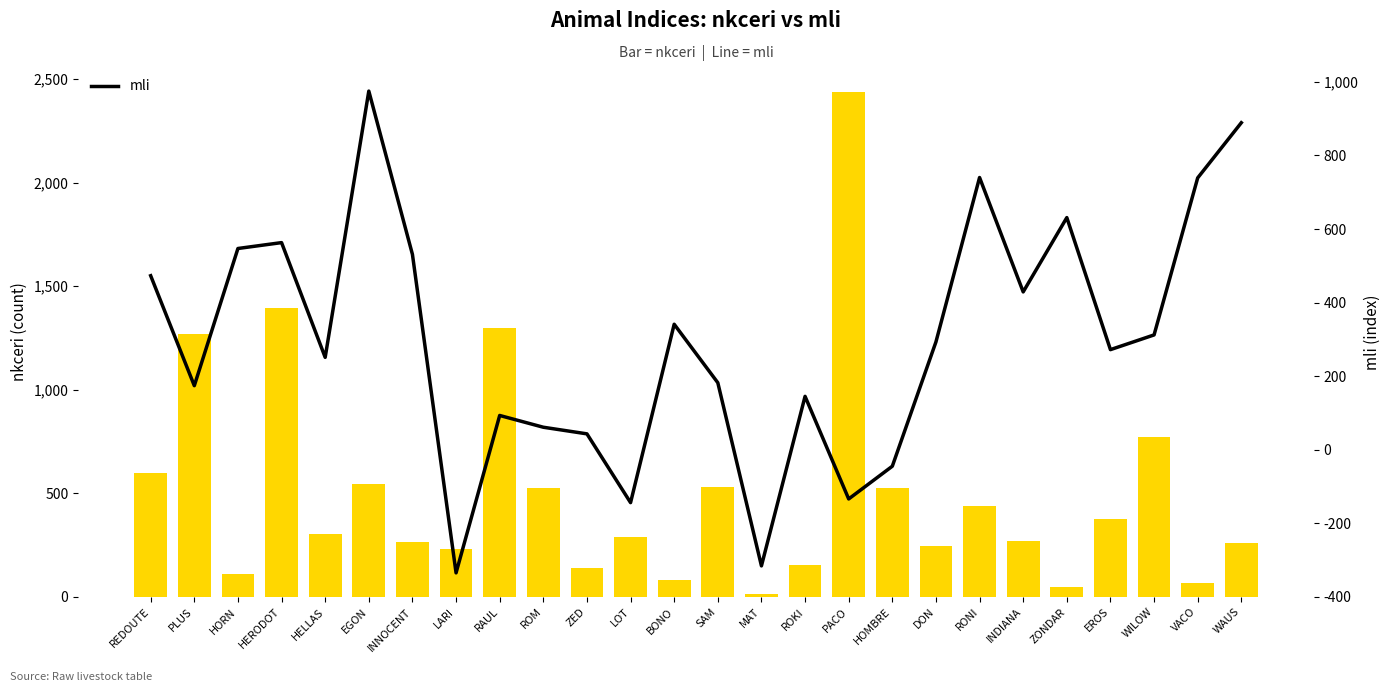

The mli series shows 61 at ROM. True or false?

True